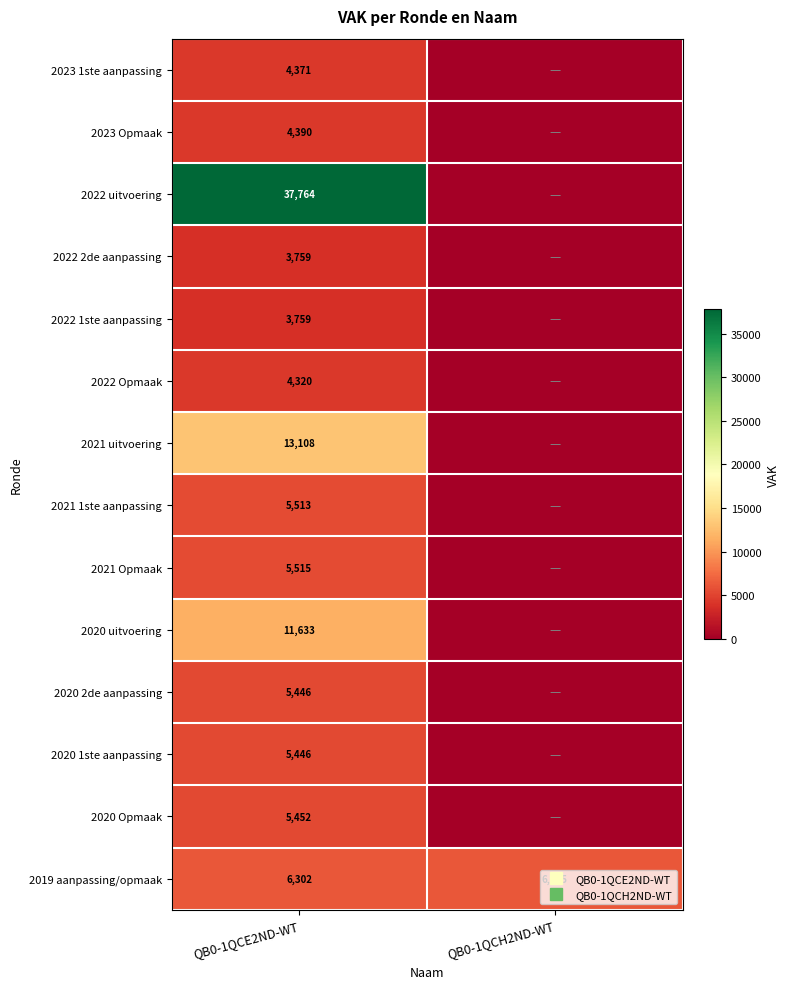

The 2021 1ste aanpassing series shows 0 at QB0-1QCH2ND-WT. True or false?

True